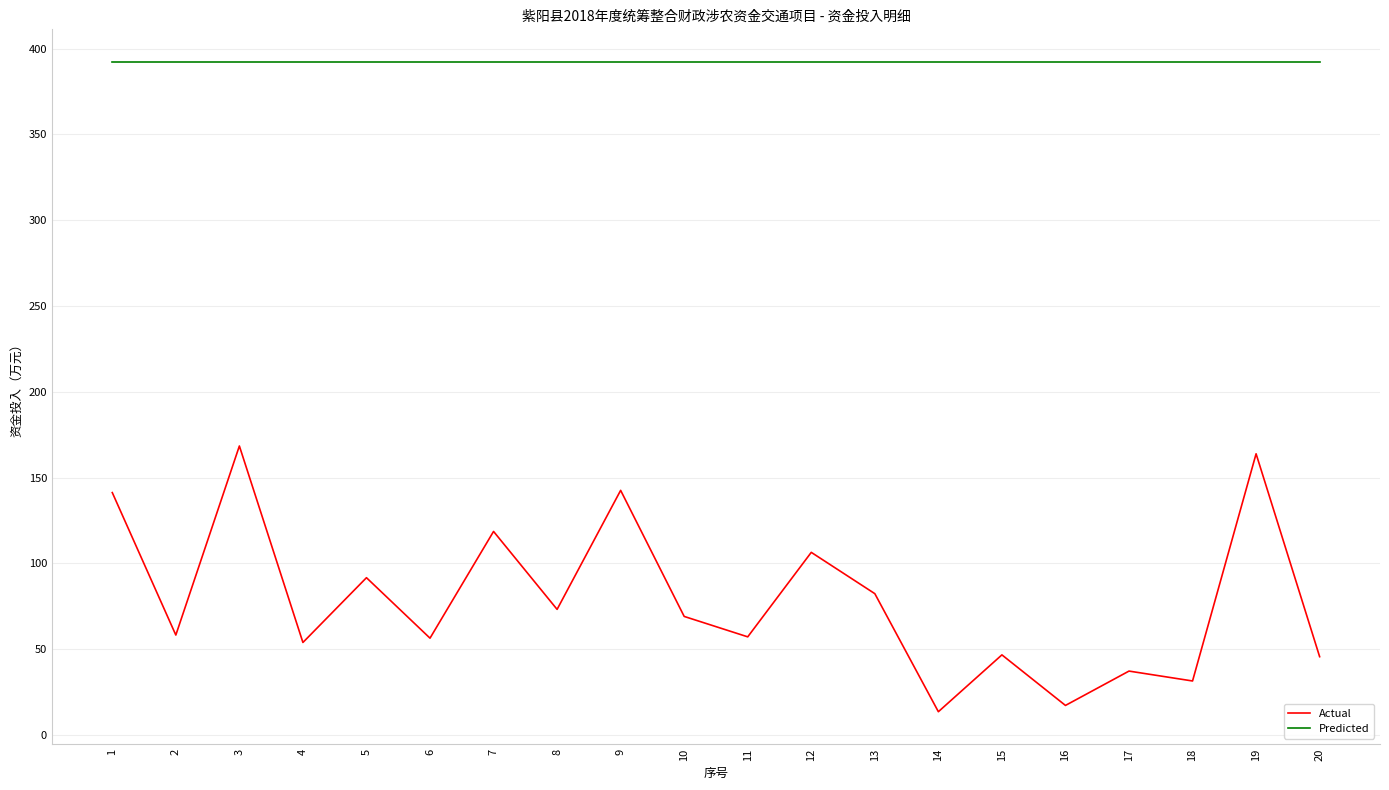

What is the difference between the highest and lowest values at 18?

360.8